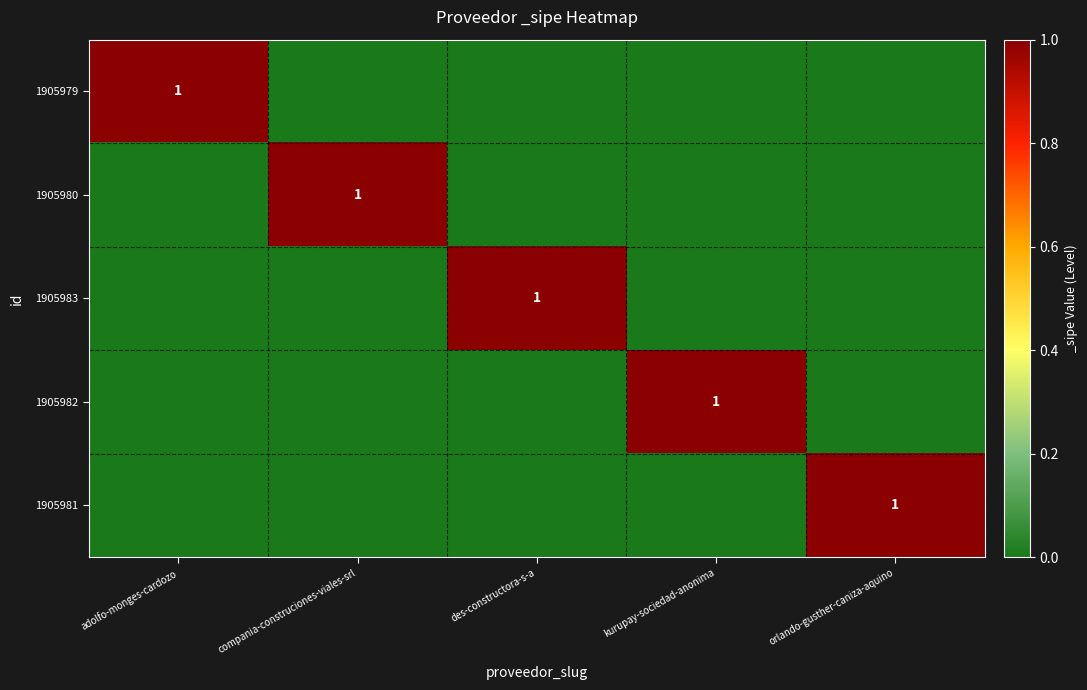

Is it true that 1905982 equals 1 at kurupay-sociedad-anonima?

True